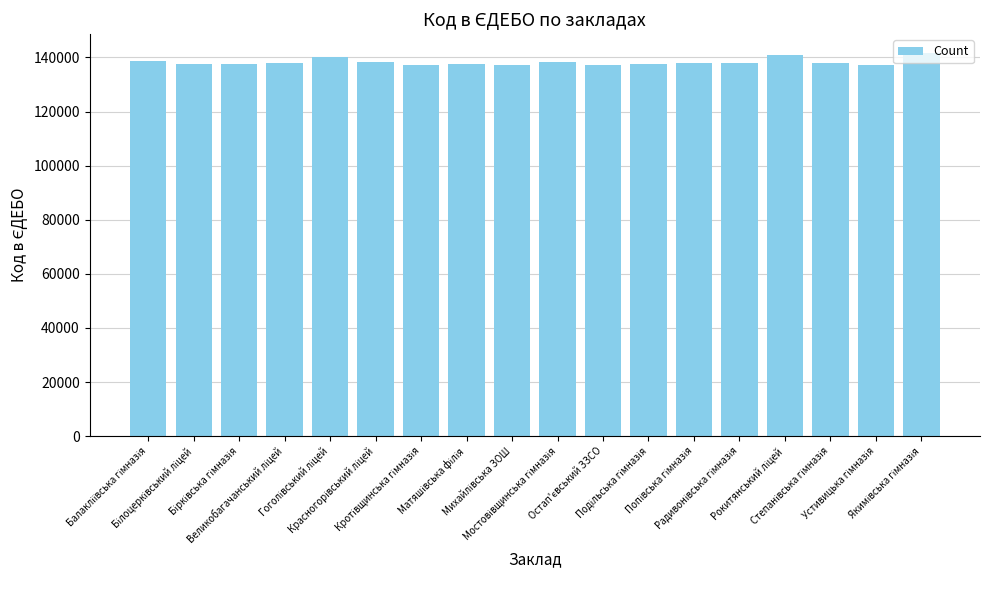

What is the difference between the maximum and minimum values?

4471